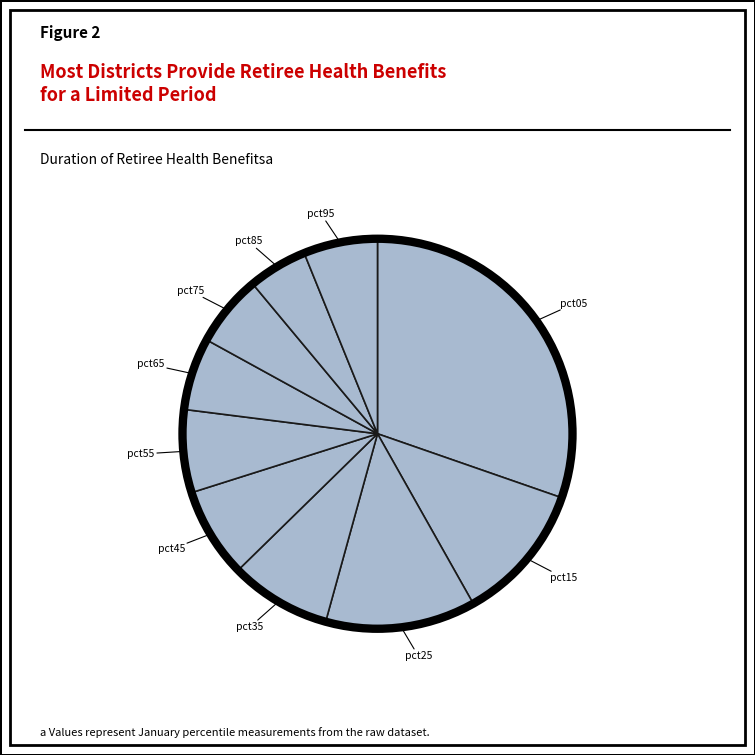

Count the number of slices in the pie.

10